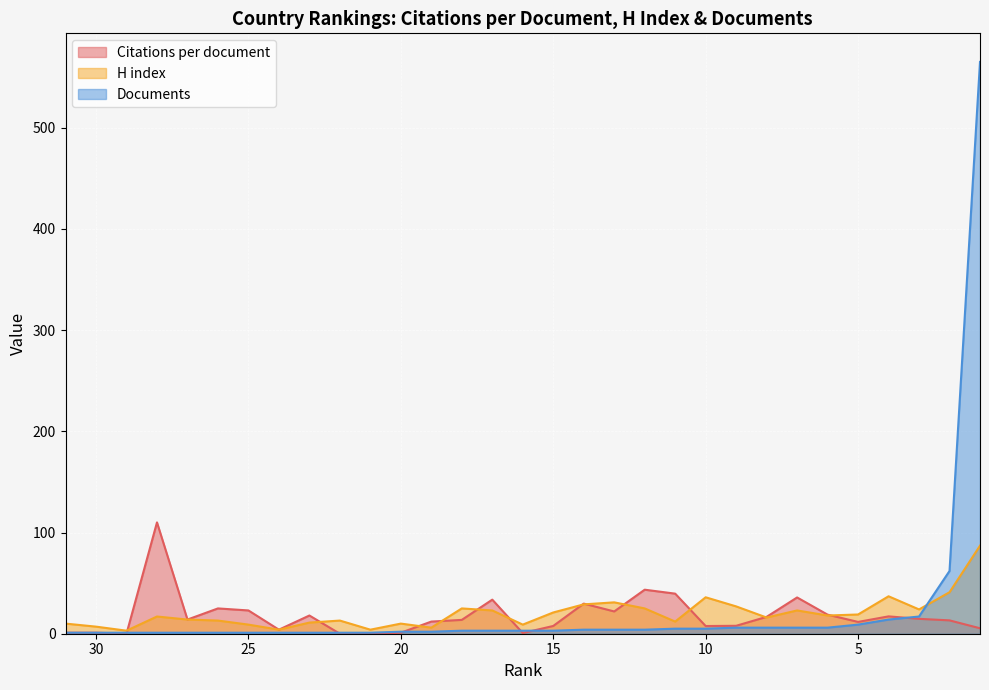

Which series has the largest total across all categories?

Documents